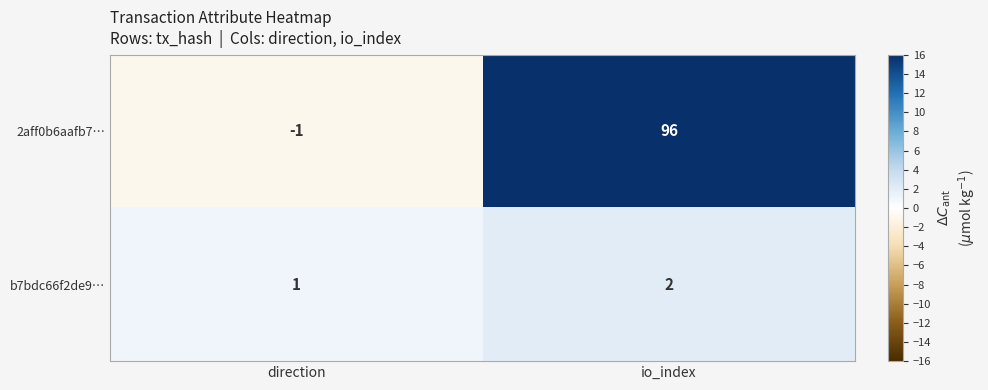

Reading left to right, transcribe all the data shown in this chart.

2aff0b6aafb7…: direction=-1	io_index=96
b7bdc66f2de9…: direction=1	io_index=2